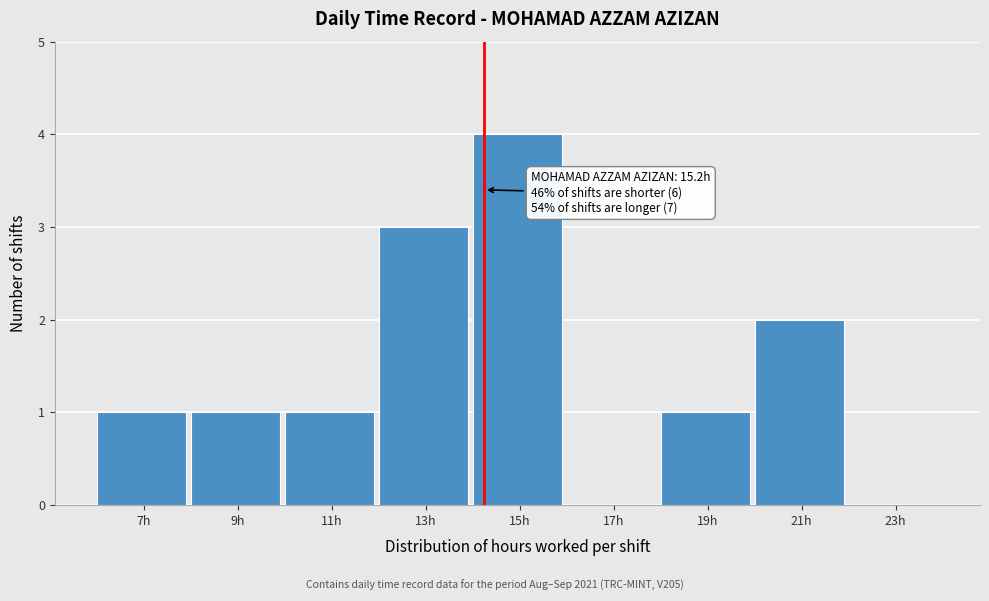

Reading left to right, extract all data points from this chart.

7h=1	9h=1	11h=1	13h=3	15h=4	17h=0	19h=1	21h=2	23h=0